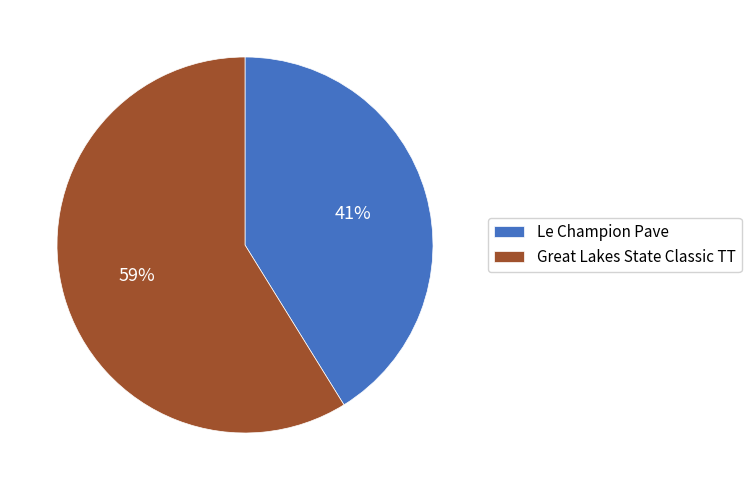

To the nearest percent, what is the average slice percentage?

50%